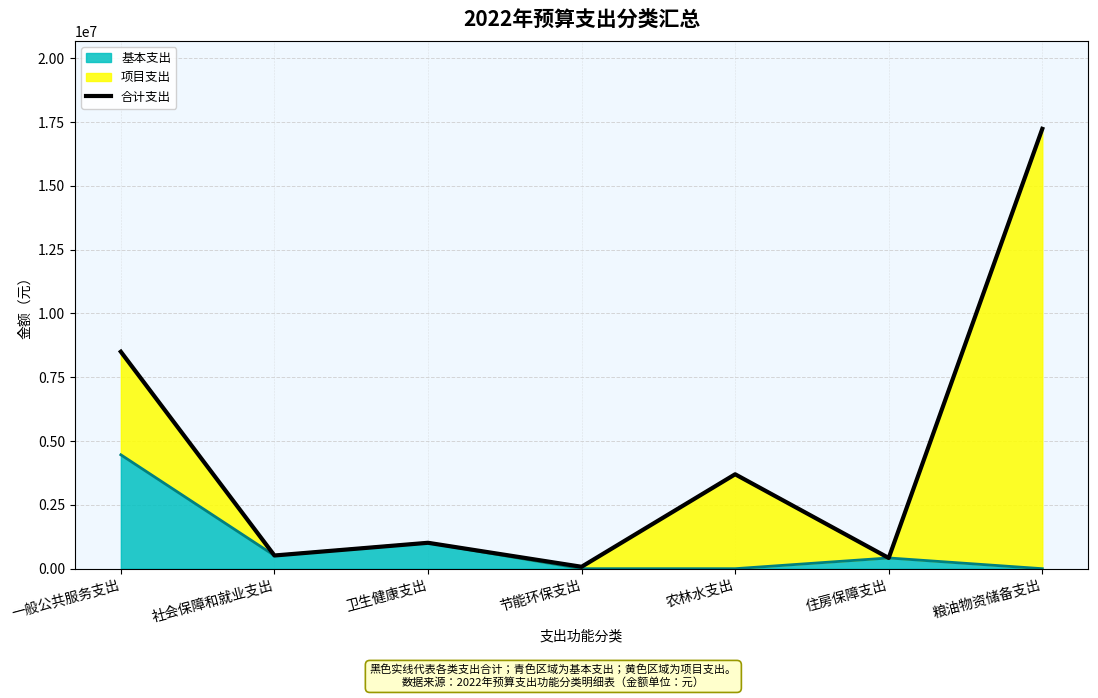

What is the label of the 5th point from the left?

农林水支出